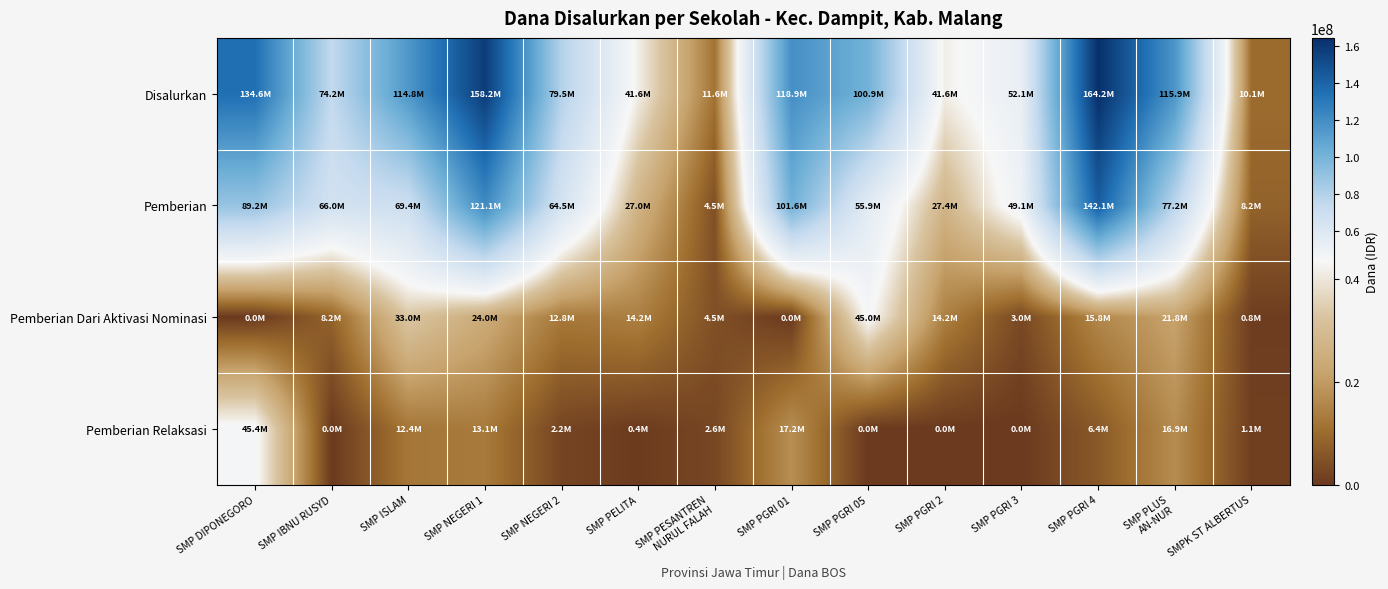

How many series are shown in this chart?

4